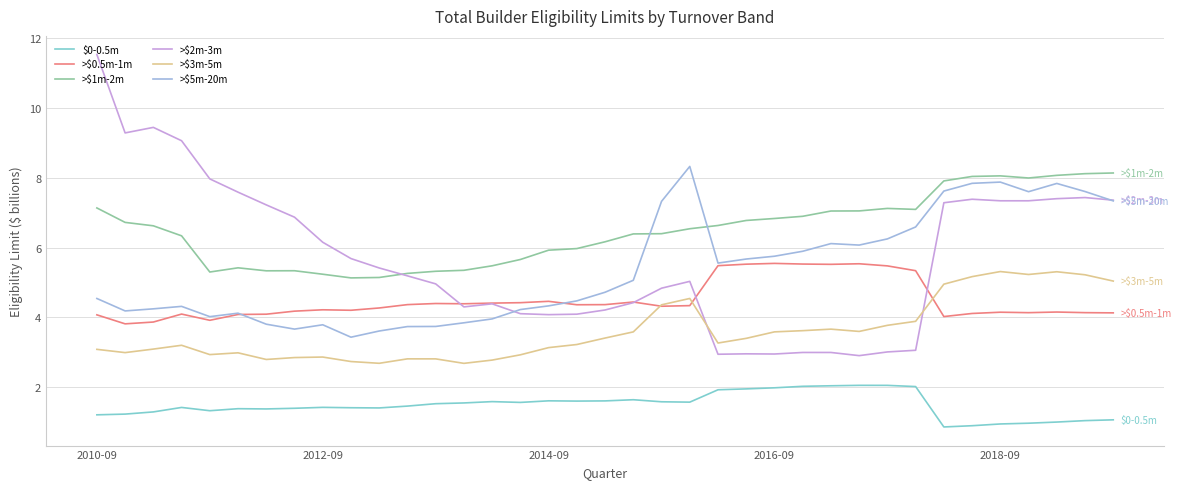

What is the minimum value shown in the chart?

0.9